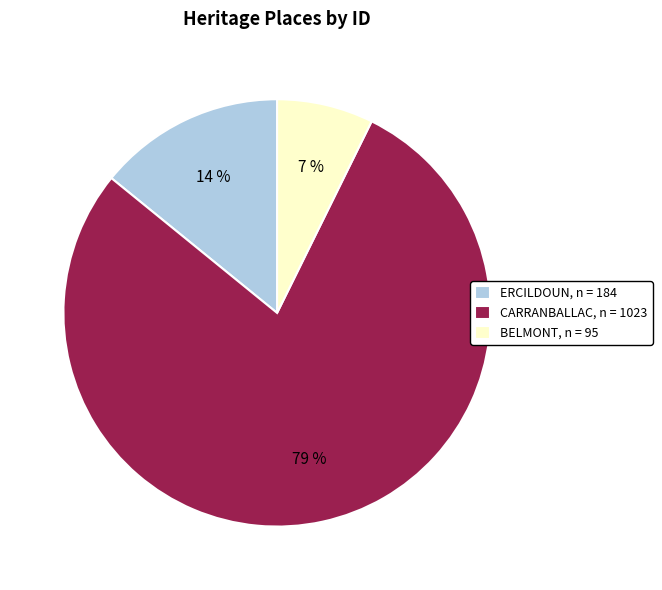

True or false: BELMONT accounts for 21% of the total.

False